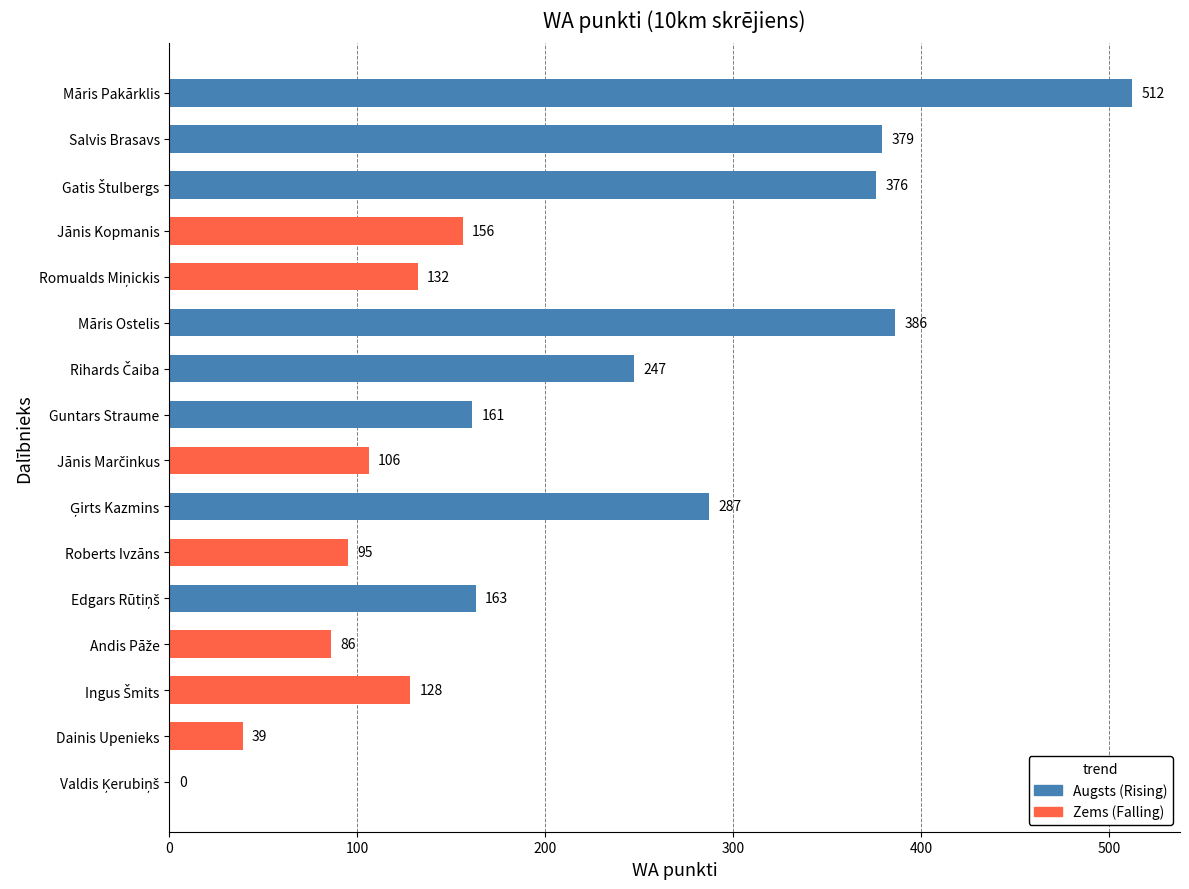

The value at Māris Pakārklis is 512. True or false?

True